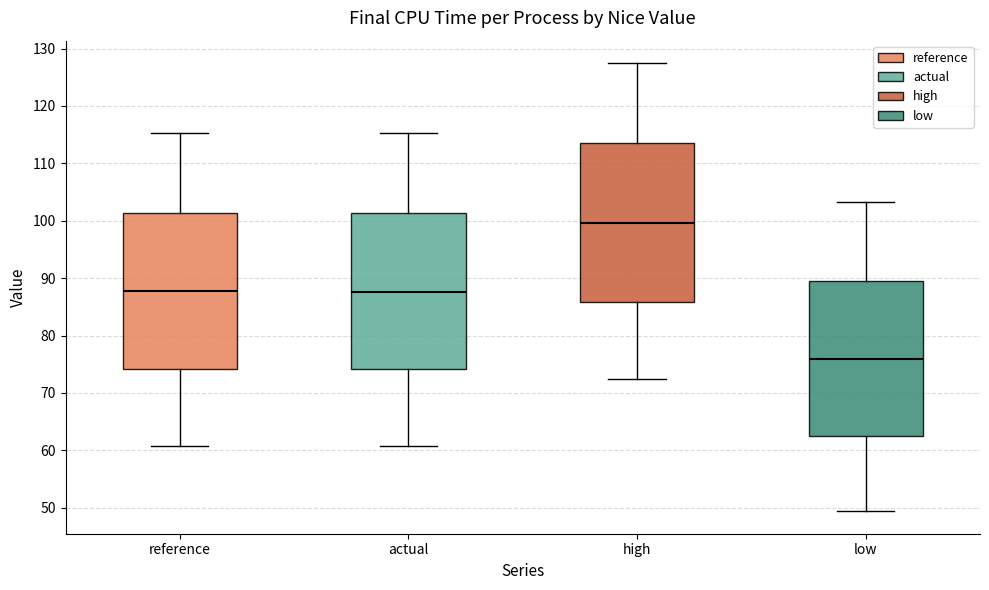

Where does the median line of the box for low sit on the y-axis? The values are not printed on the chart, so give them approximately, as read against the axis.

76